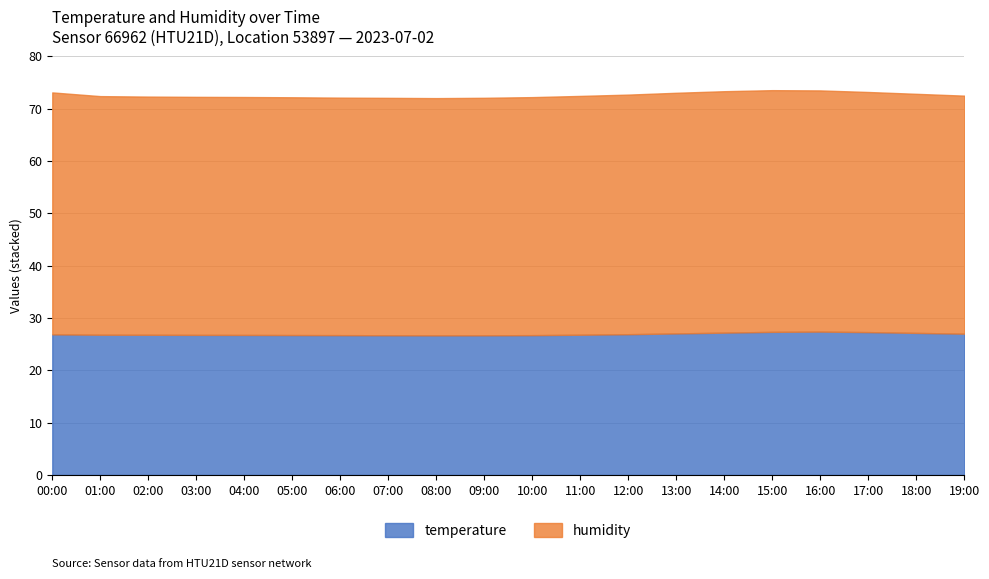

List the series in order of their overall mean, lowest first.

temperature, humidity